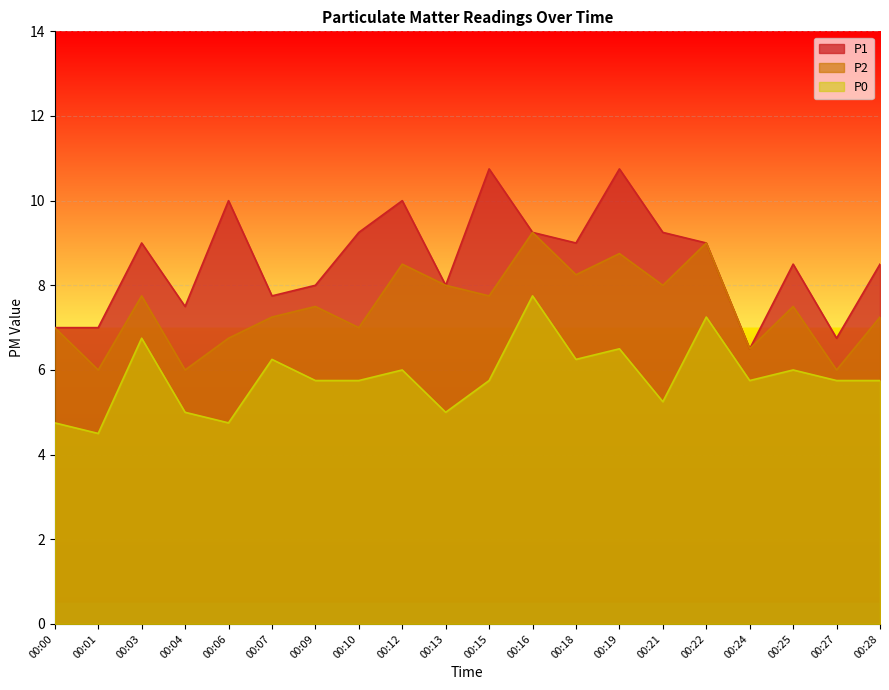

Reading left to right, transcribe all the data shown in this chart.

P1: 00:00=7.0	00:01=7.0	00:03=9.0	00:04=7.5	00:06=10.0	00:07=7.8	00:09=8.0	00:10=9.2	00:12=10.0	00:13=8.0	00:15=10.8	00:16=9.2	00:18=9.0	00:19=10.8	00:21=9.2	00:22=9.0	00:24=6.5	00:25=8.5	00:27=6.8	00:28=8.5
P2: 00:00=7.0	00:01=6.0	00:03=7.8	00:04=6.0	00:06=6.8	00:07=7.2	00:09=7.5	00:10=7.0	00:12=8.5	00:13=8.0	00:15=7.8	00:16=9.2	00:18=8.2	00:19=8.8	00:21=8.0	00:22=9.0	00:24=6.5	00:25=7.5	00:27=6.0	00:28=7.2
P0: 00:00=4.8	00:01=4.5	00:03=6.8	00:04=5.0	00:06=4.8	00:07=6.2	00:09=5.8	00:10=5.8	00:12=6.0	00:13=5.0	00:15=5.8	00:16=7.8	00:18=6.2	00:19=6.5	00:21=5.2	00:22=7.2	00:24=5.8	00:25=6.0	00:27=5.8	00:28=5.8